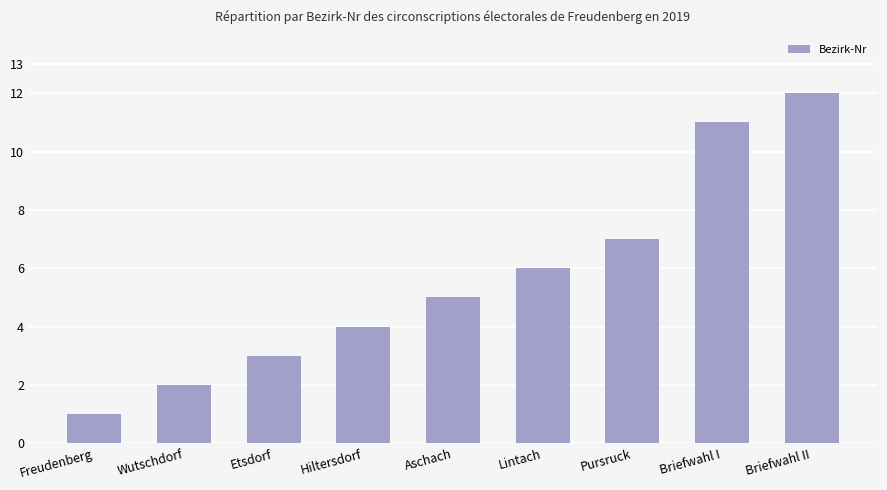

Reading left to right, transcribe all the data shown in this chart.

Freudenberg=1	Wutschdorf=2	Etsdorf=3	Hiltersdorf=4	Aschach=5	Lintach=6	Pursruck=7	Briefwahl I=11	Briefwahl II=12